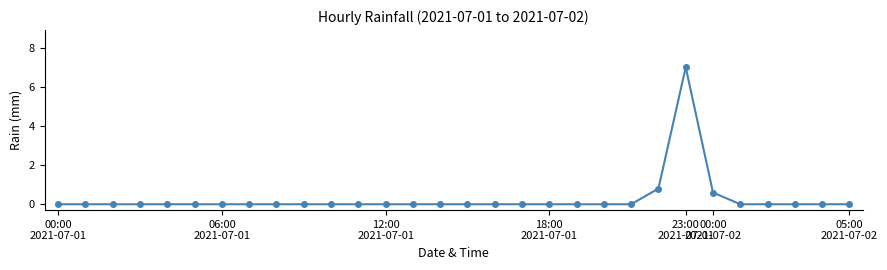

Count the number of data series in this chart.

1